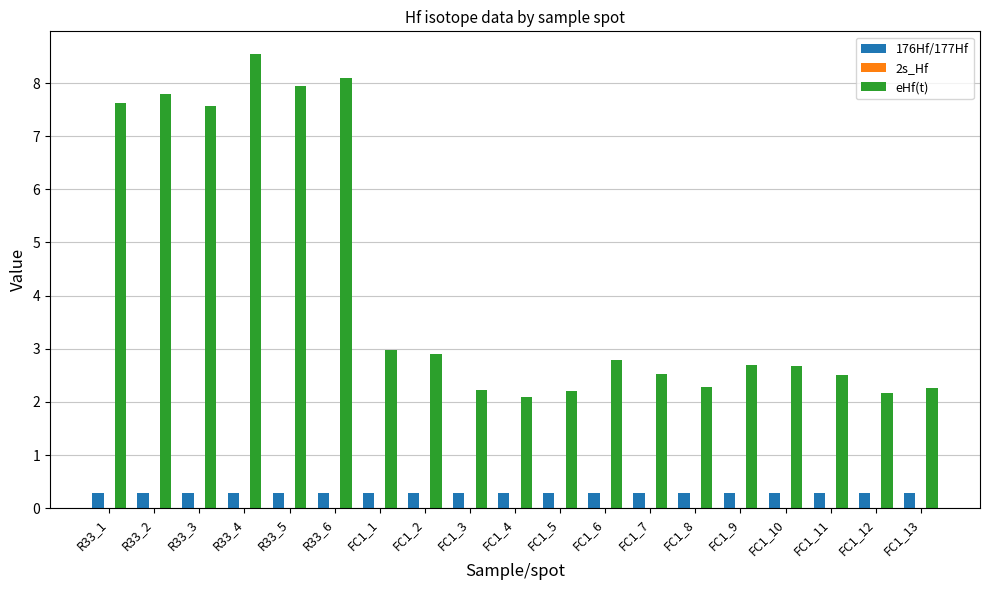

True or false: eHf(t) has a value of 12.5 at R33_2.

False